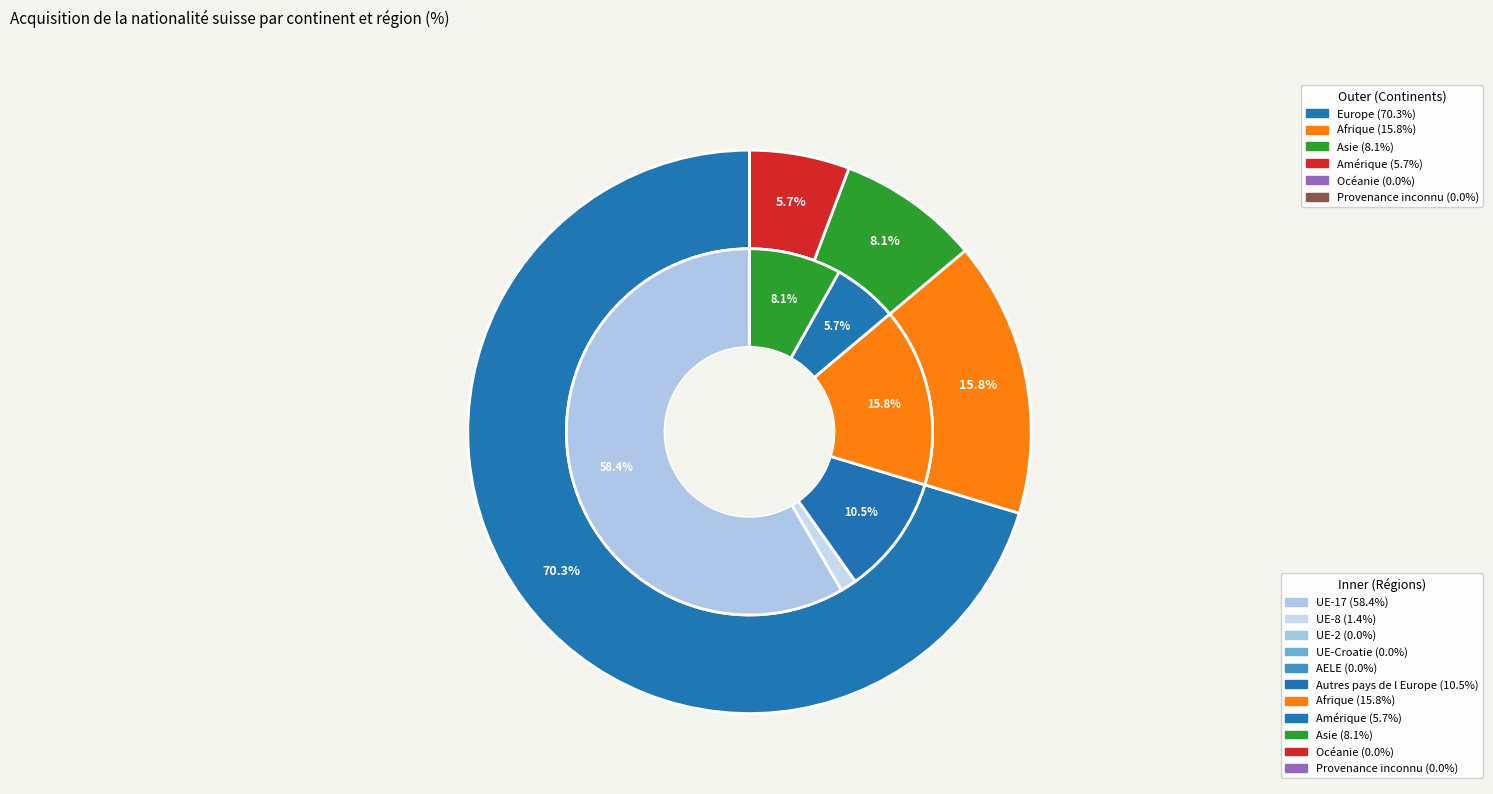

To the nearest percent, what is the average slice percentage?

17%